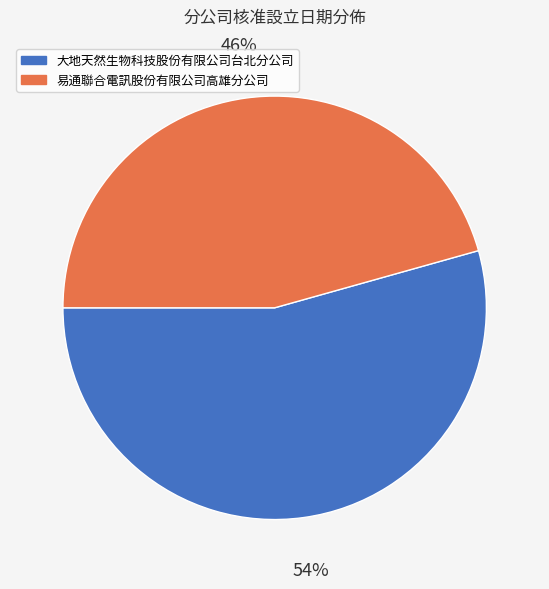

Combined, do 易通聯合電訊股份有限公司高雄分公司 and 大地天然生物科技股份有限公司台北分公司 account for over 50%?

Yes